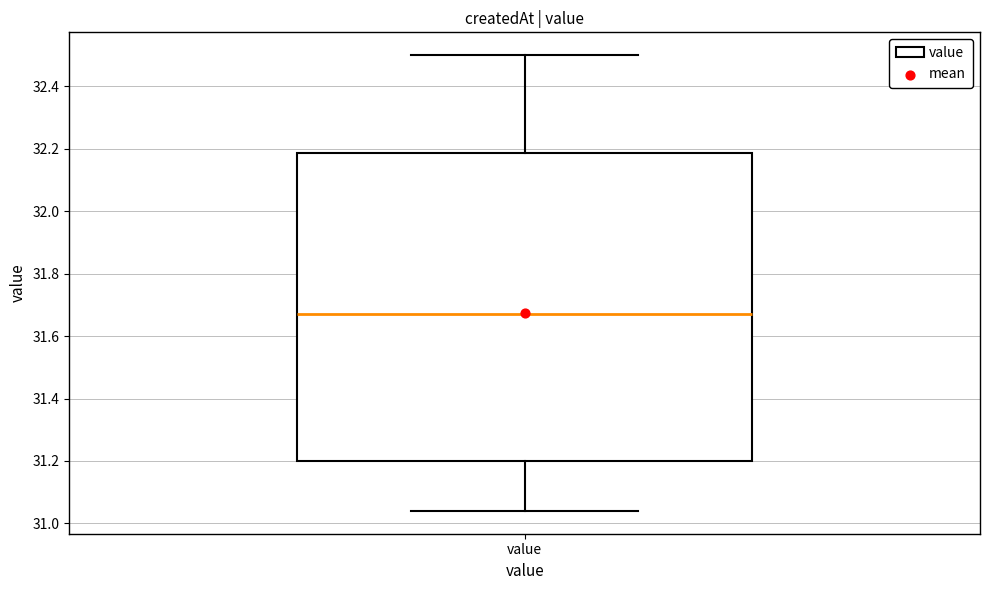

Where is the lower edge of the box for value on the y-axis? The values are not printed on the chart, so give them approximately, as read against the axis.

31.20